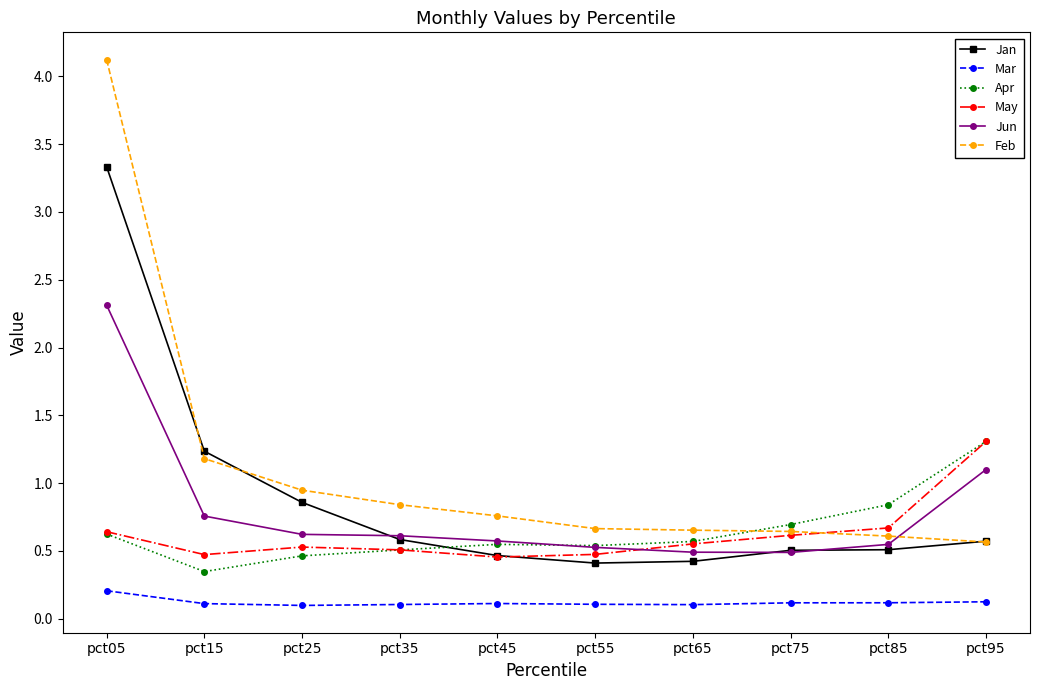

Where is Jan nearest to the value 1?

pct25